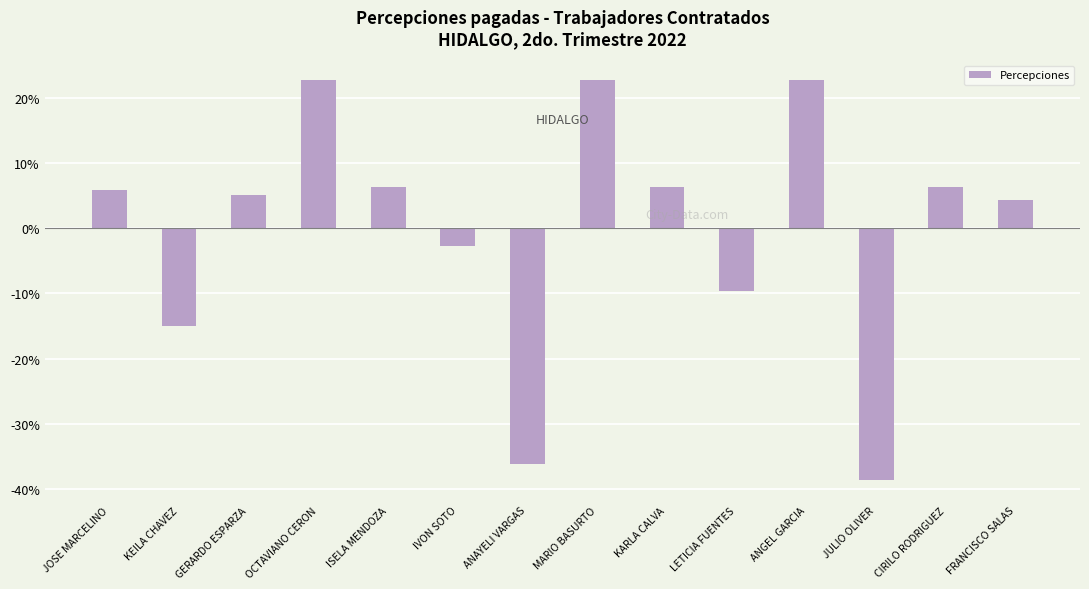

What is the sum of the values at MARIO BASURTO and FRANCISCO SALAS?

27.0